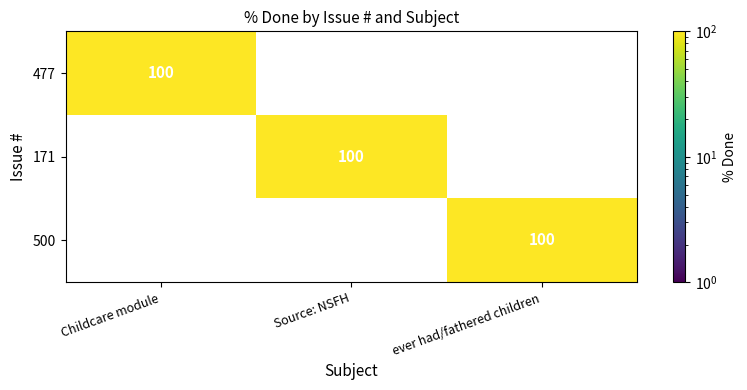

Is it true that 477 equals 100 at Childcare module?

True